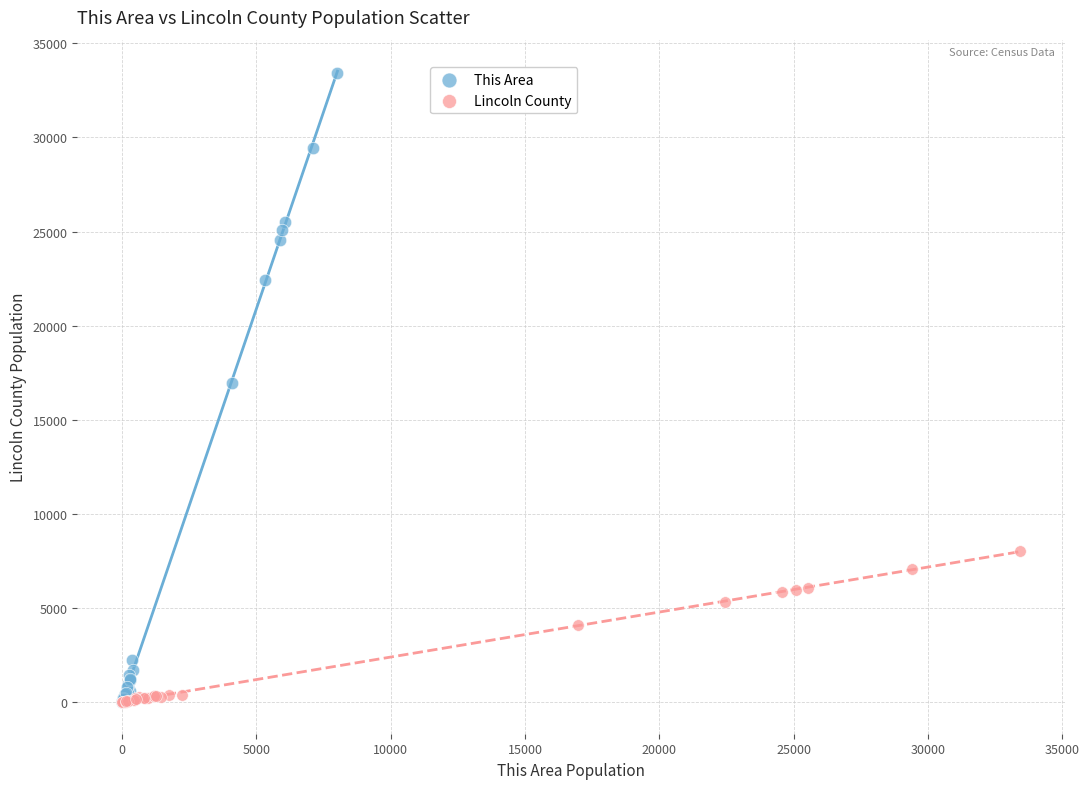

Which series reaches the maximum Y coordinate?

This Area